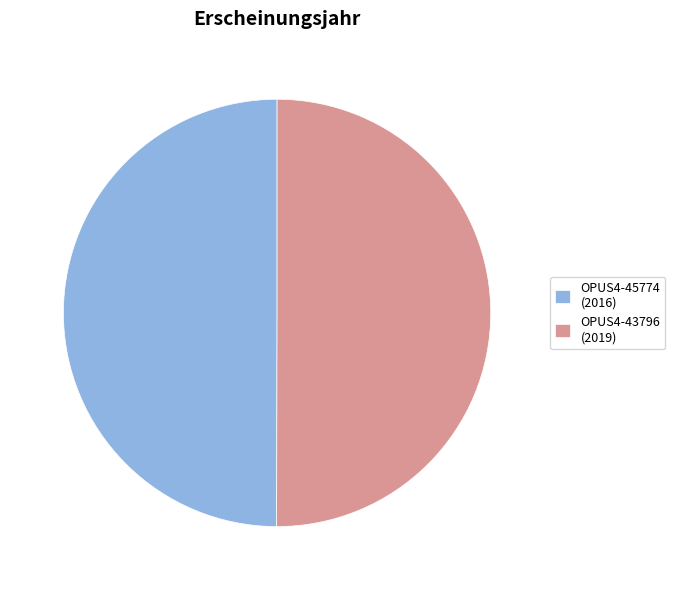

Is it true that OPUS4-45774 (2016) is 50% of the pie?

True